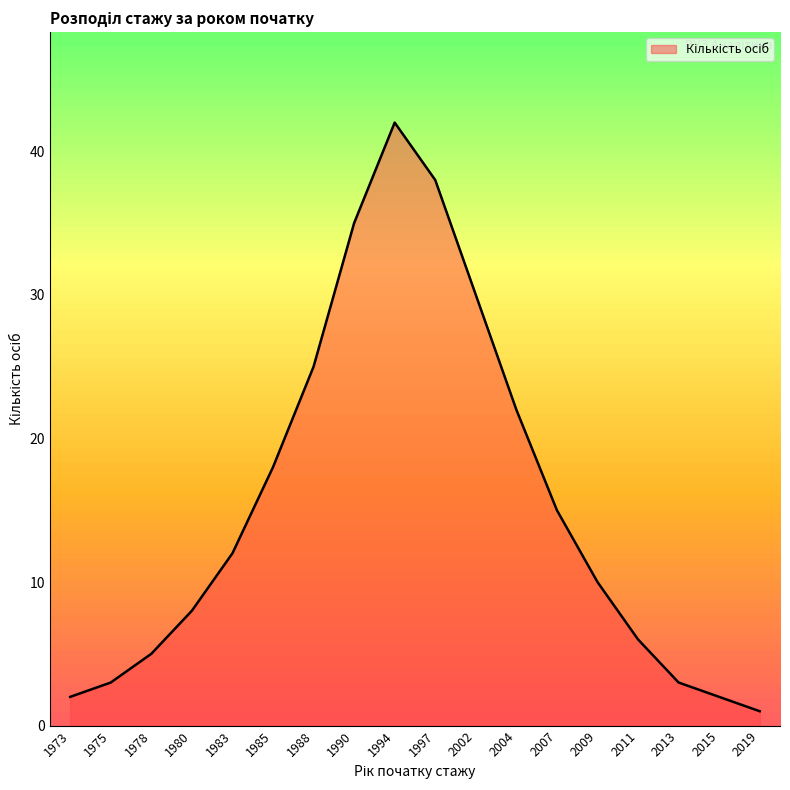

The value at 2004 is 5. True or false?

False